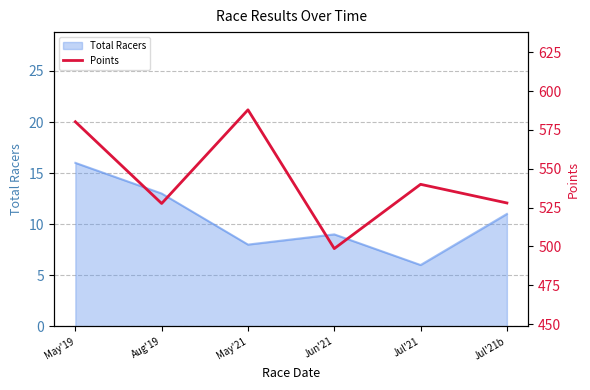

How many lines are shown in the chart?

1